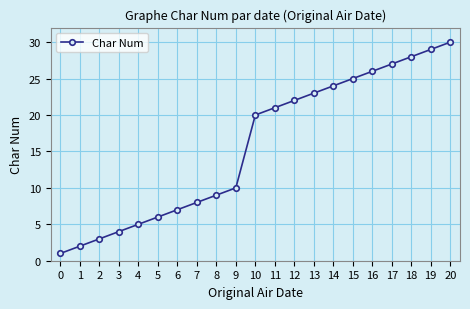

Which has a higher value, 2 or 20?

20